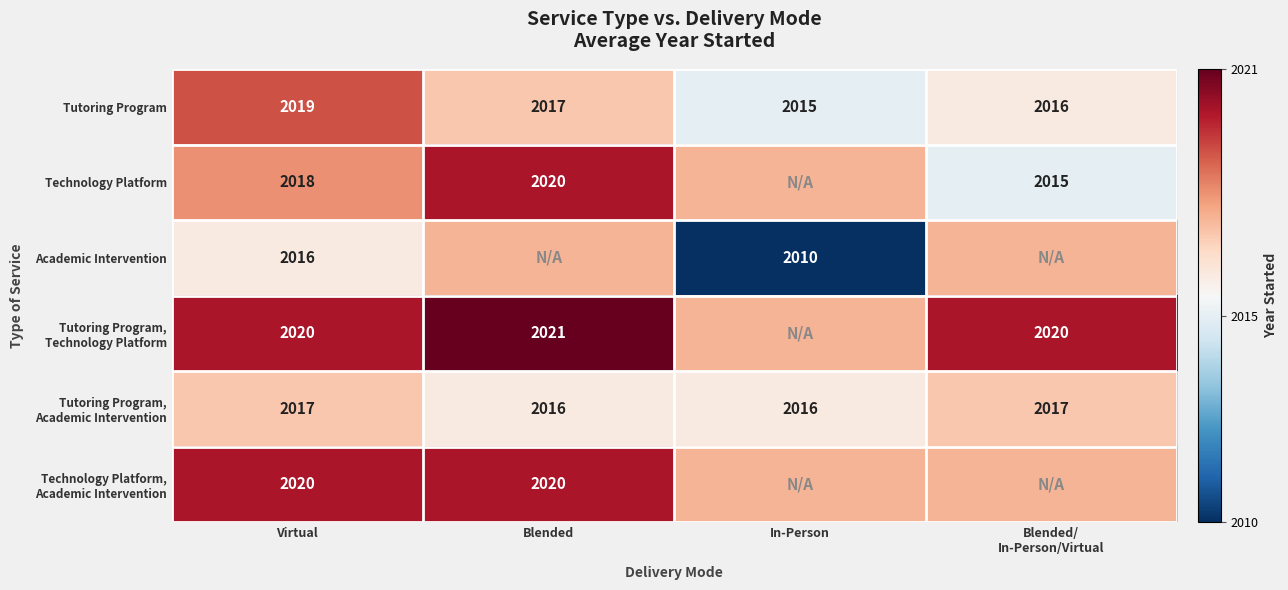

Which series has the largest total across all categories?

Tutoring Program, Technology Platform